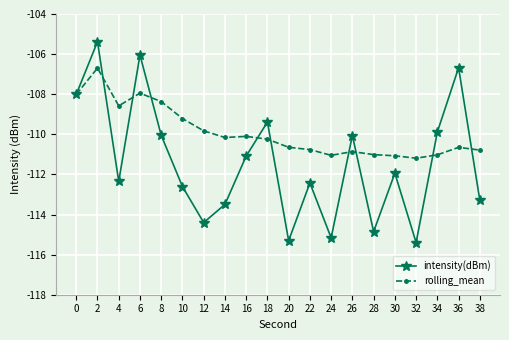

What is the lowest value of the intensity(dBm) series?

-115.4